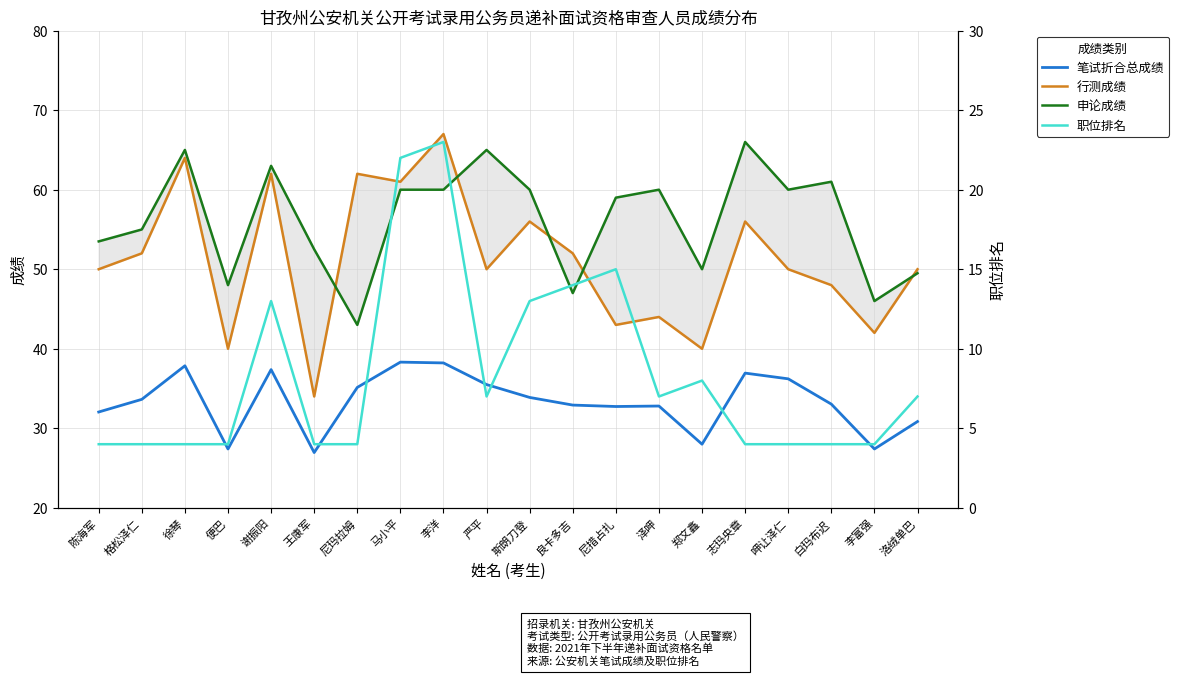

Between 便巴 and 谢振阳, which is larger?

谢振阳